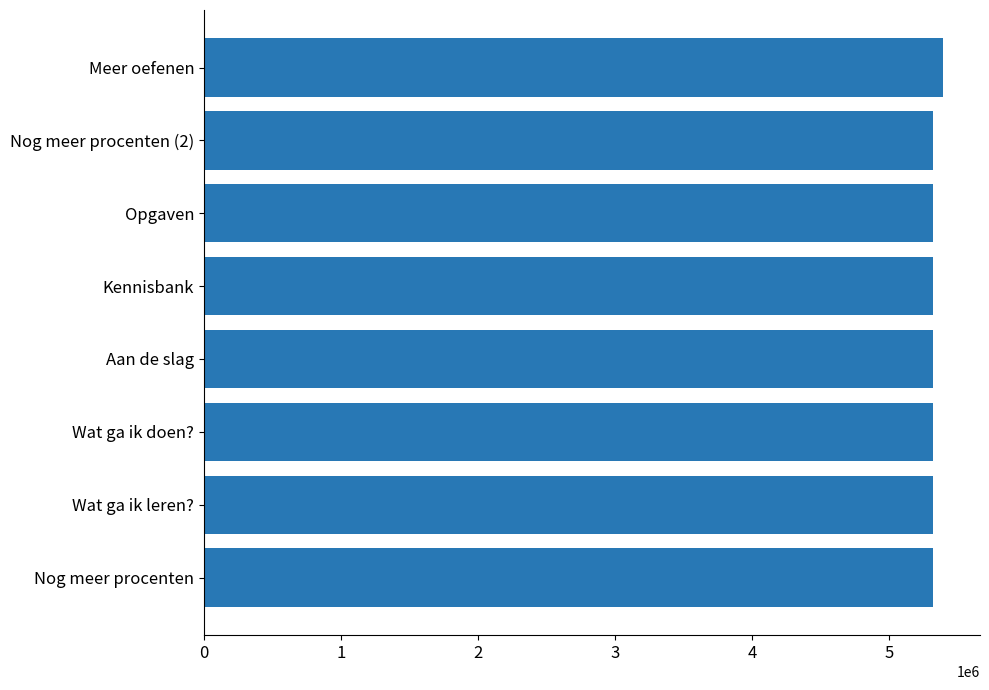

Is it true that the value at Meer oefenen is 2628518?

False